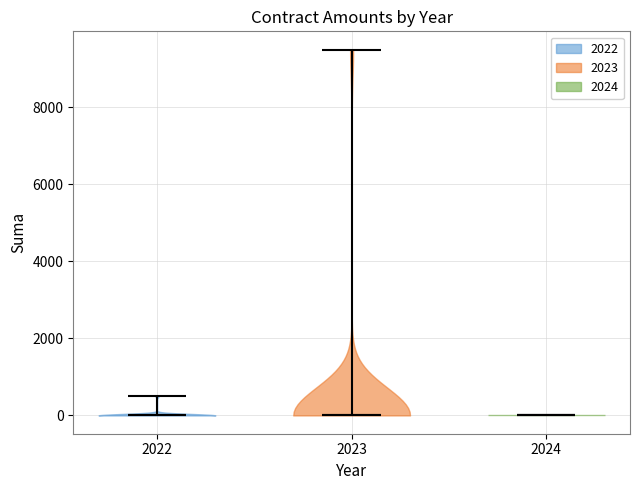

Reading left to right, read every violin against the y-axis: where its median line is, and the lowest and highest points it reaches. The values are not printed on the chart, so give them approximately, as read against the axis.

2022: median line 0, lowest point 0, highest point 600
2023: median line 0, lowest point 0, highest point 9600
2024: median line 0, lowest point 0, highest point 0